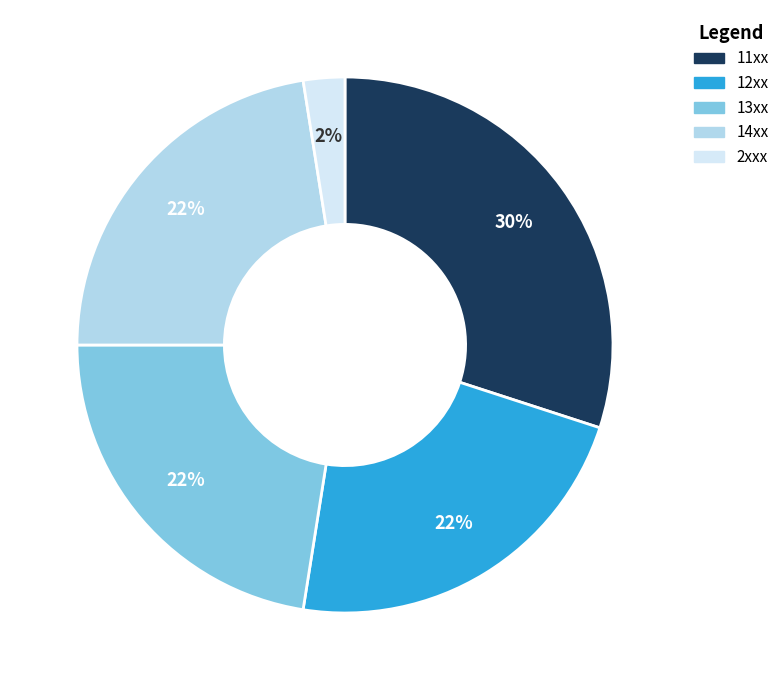

To the nearest percent, what is the average slice percentage?

20%